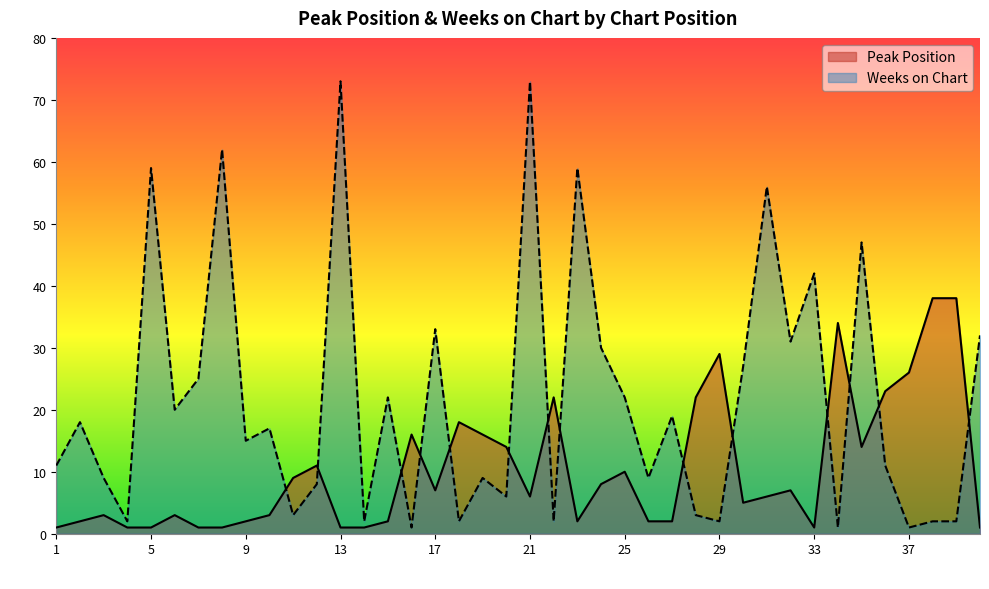

At 21, list the series in order from smallest to largest.

Peak Position, Weeks on Chart